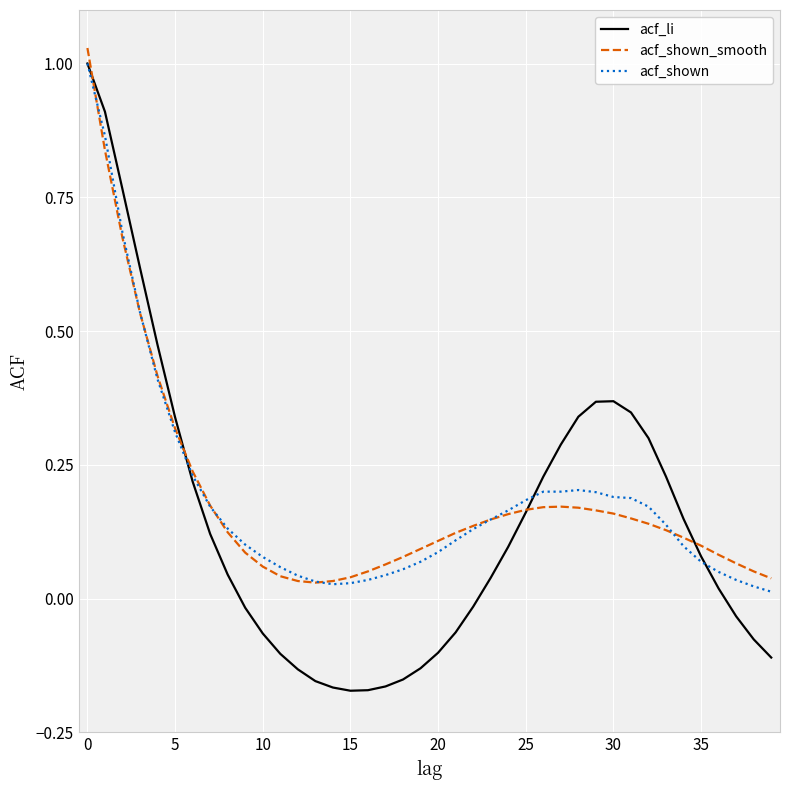

Which series has the largest range (max minus min)?

acf_li